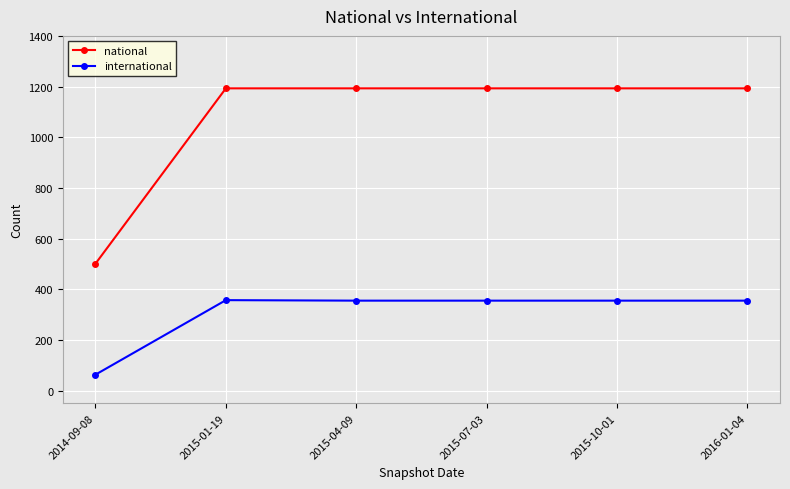

Which series has the largest total across all categories?

national